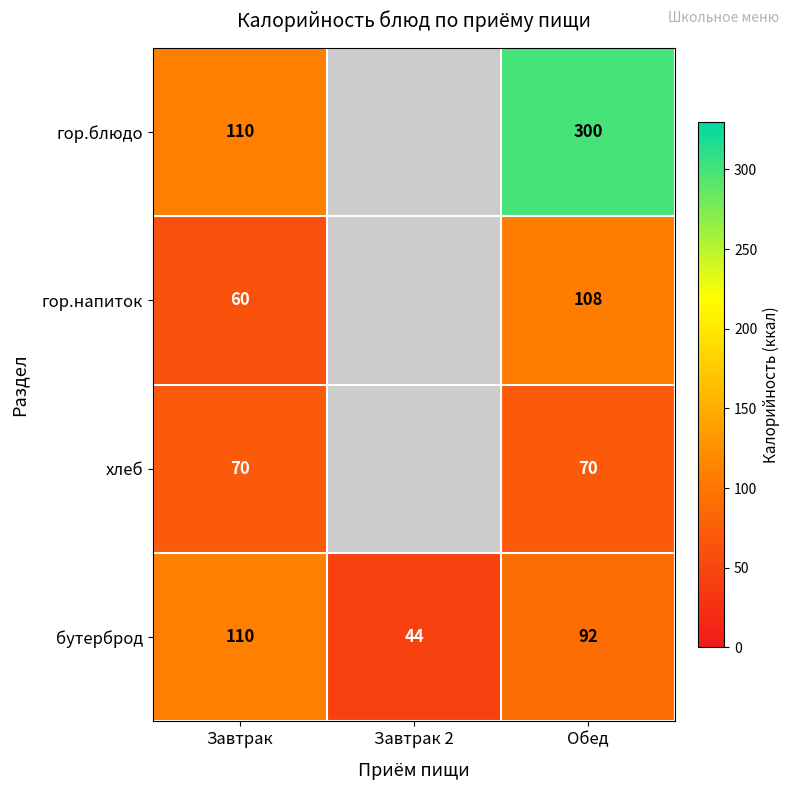

What is the sum of the бутерброд values at Завтрак 2 and Завтрак?

154